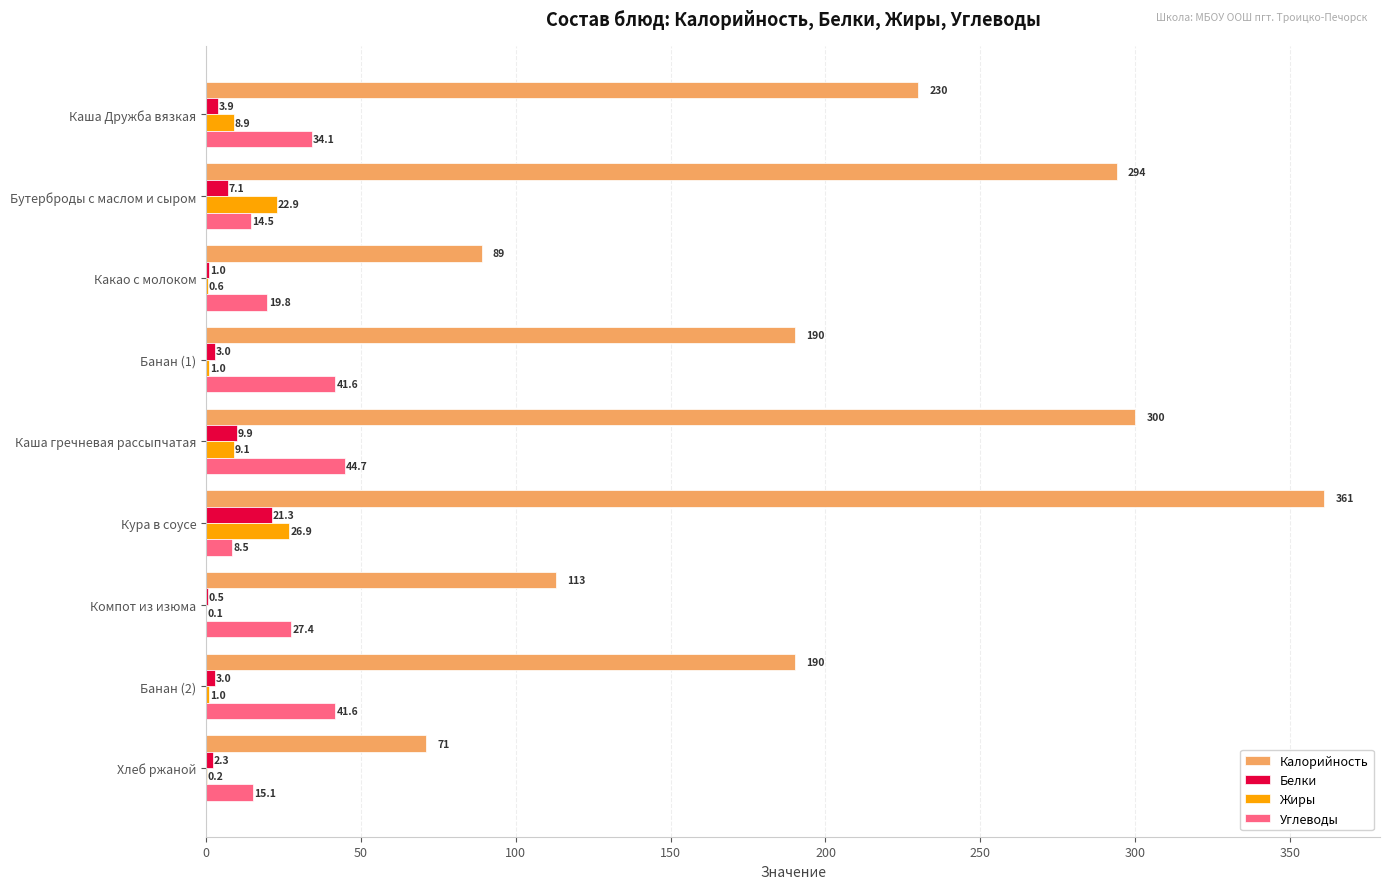

Is the value of Калорийность at Каша Дружба вязкая greater than the value of Углеводы at Банан (1)?

Yes